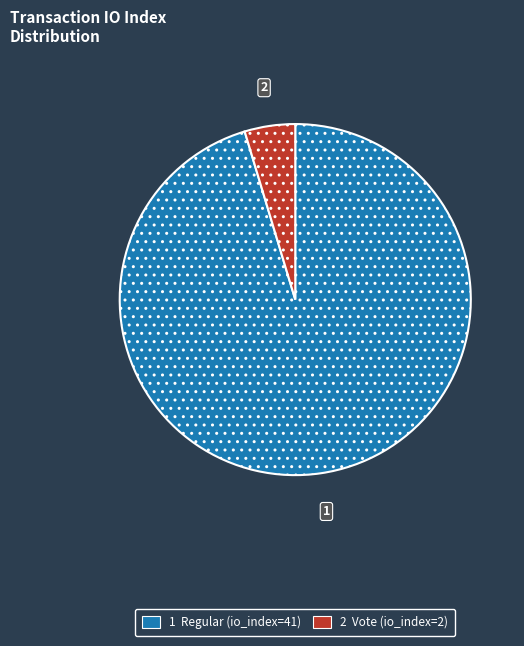

True or false: 1 Regular (io_index=41) accounts for 95% of the total.

True